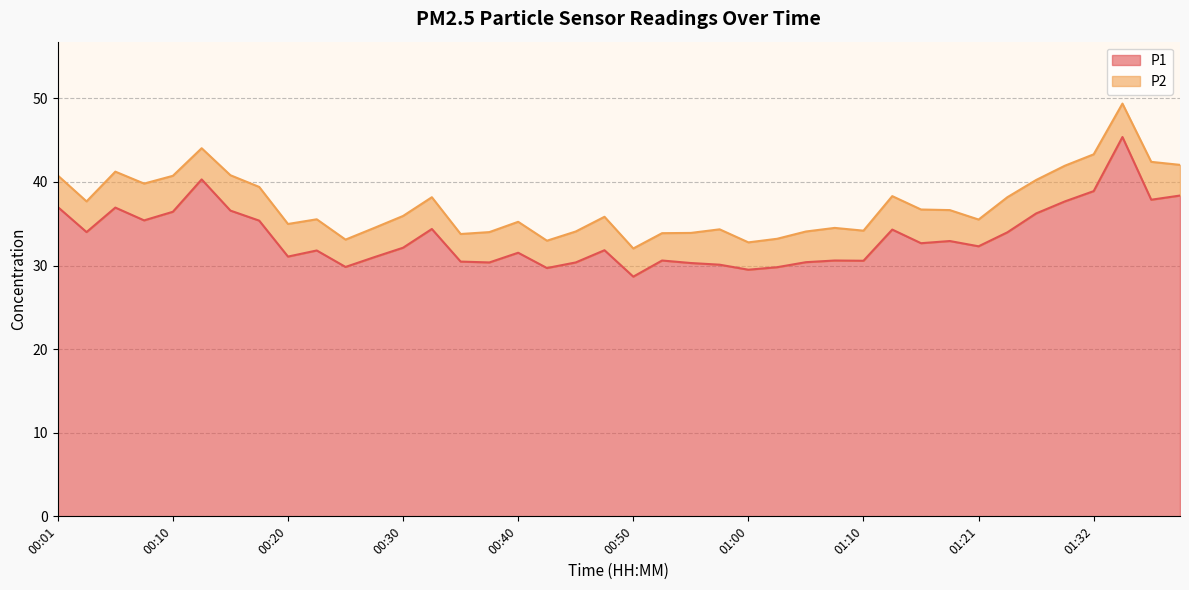

What is the smallest value displayed?

28.7